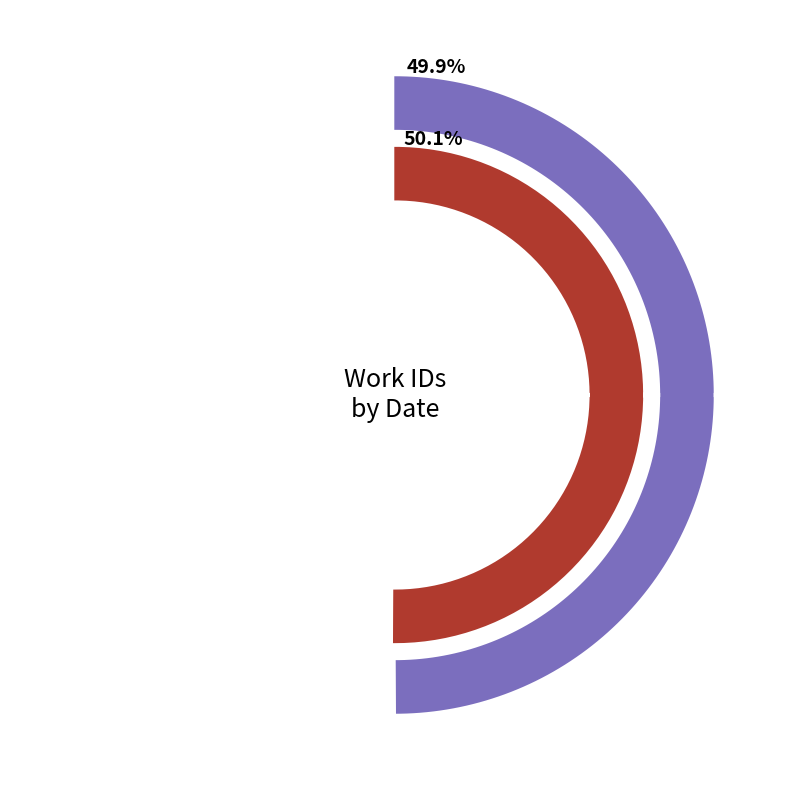

How many segments does this pie chart have?

2